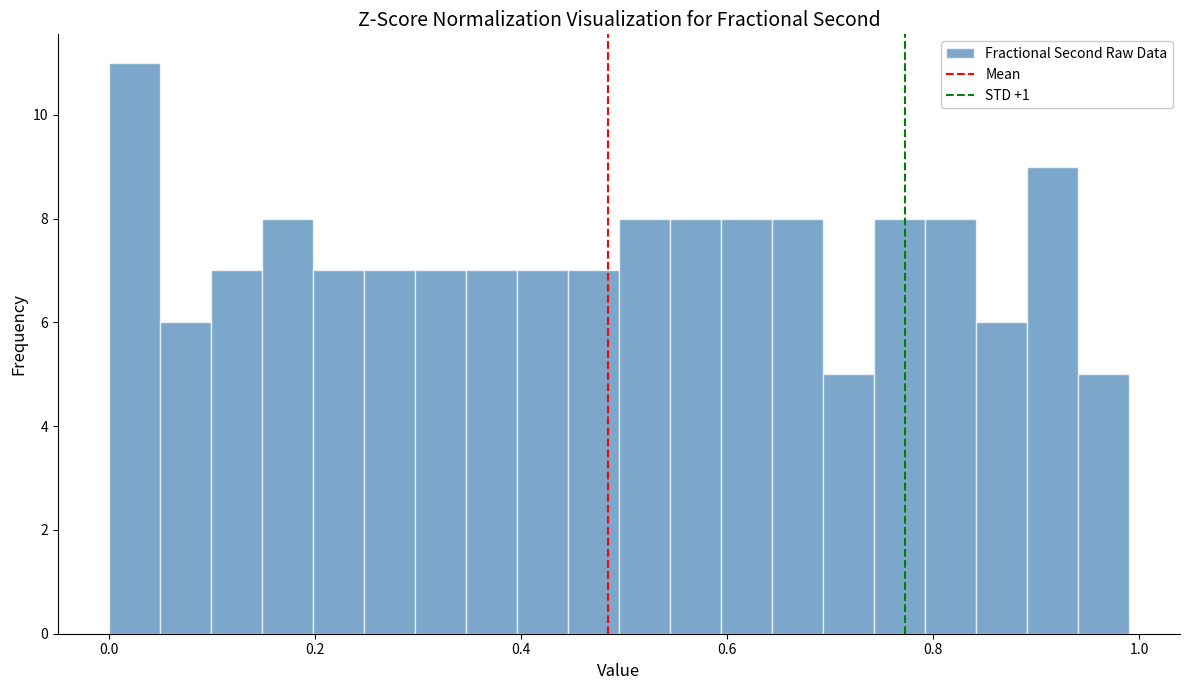

Around what value on the x-axis is the tallest bar? Give the approximate position of its centre, as read against the axis.

0.02